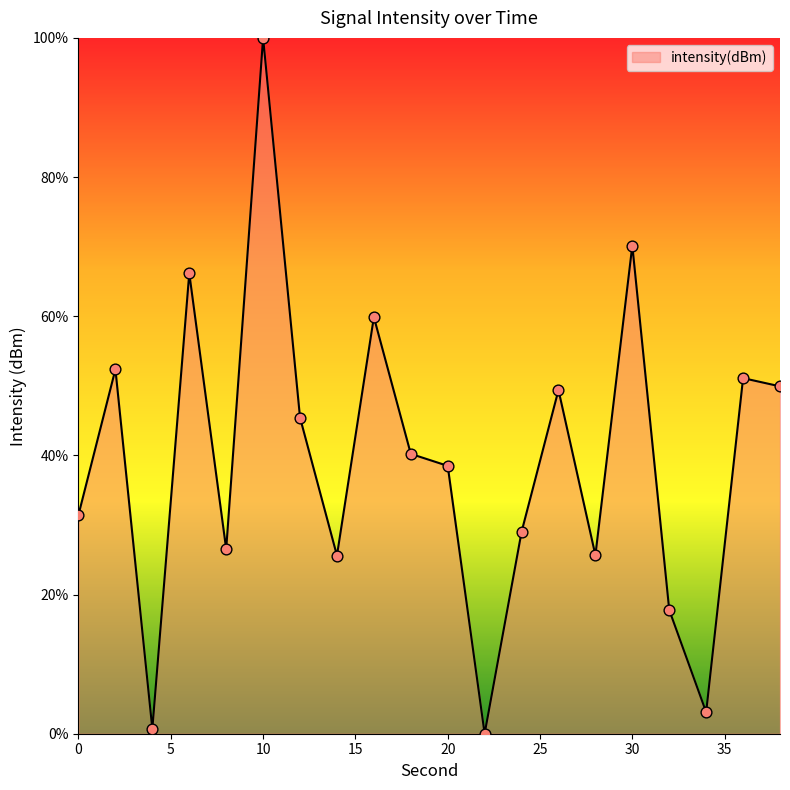

What is the greatest value displayed?

100.0